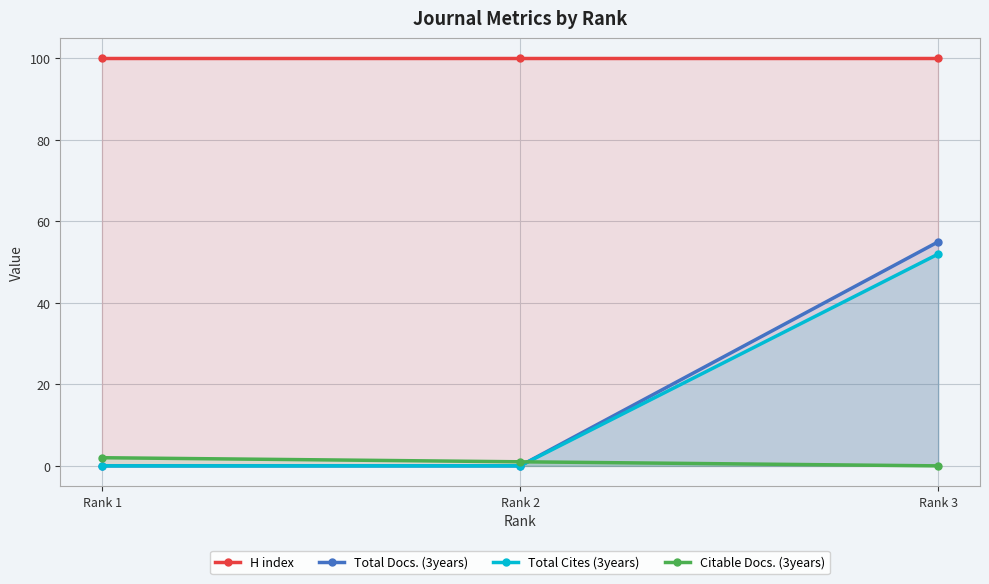

What is the value of the H index point at the 2nd from the left?

100